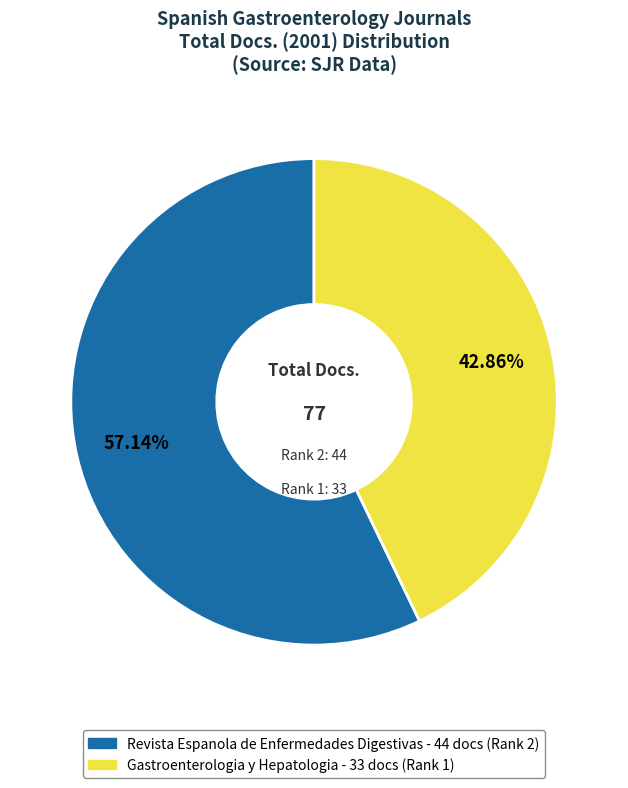

To the nearest percent, what is the average slice percentage?

50%